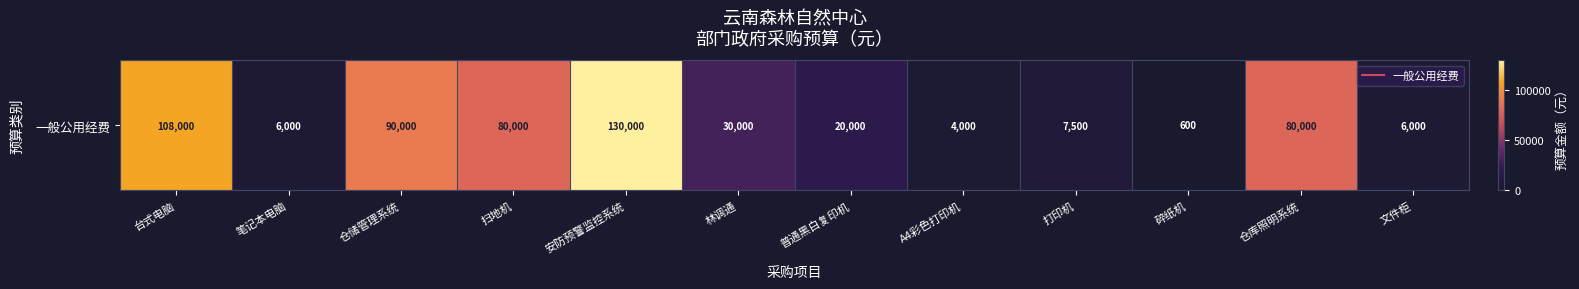

What is the greatest value displayed?

130000